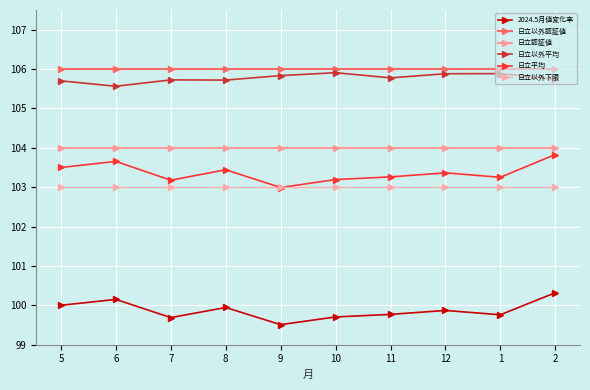

What value does the 日立以外認証値 series have at 6?

106.0